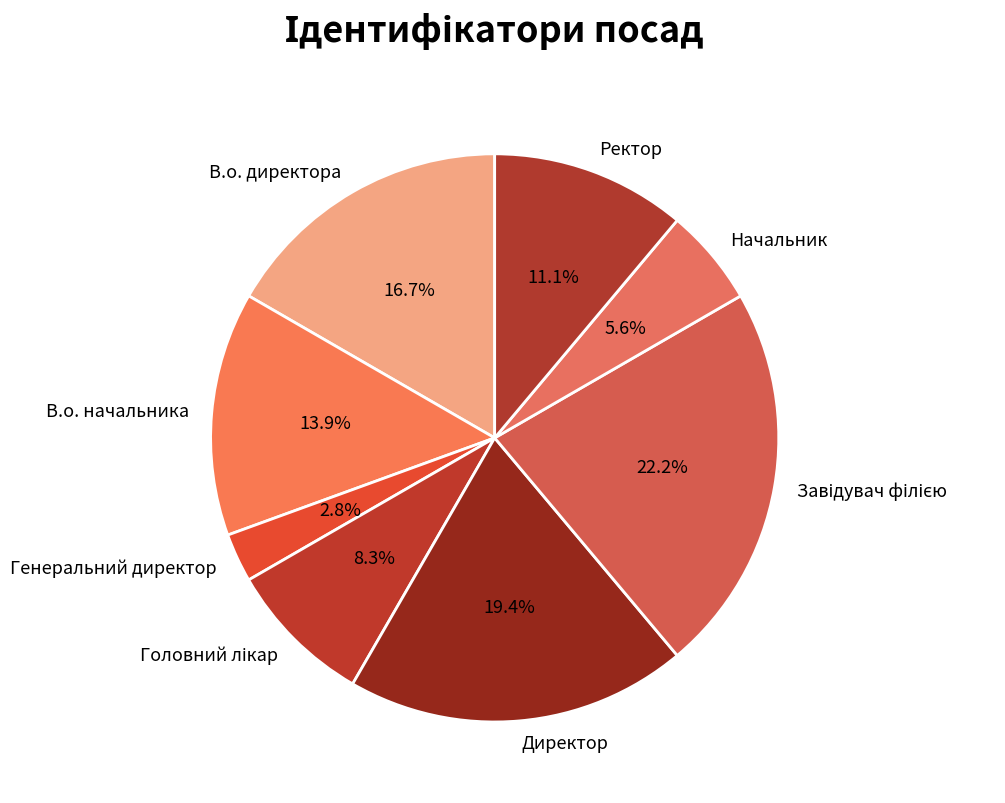

Do Генеральний директор and Директор together represent more than half of the pie?

No